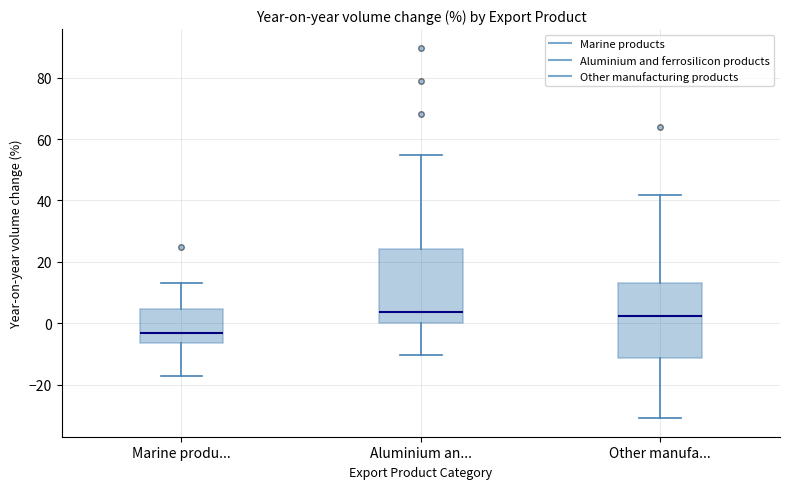

Reading left to right, read every box against the y-axis: the position of its median line, the range the box covers, and the ends of its whiskers. The values are not printed on the chart, so give them approximately, as read against the axis.

Marine produ...: median -4, box -6 to 4, whiskers -18 to 14
Aluminium an...: median 4, box 0 to 24, whiskers -10 to 54
Other manufa...: median 2, box -12 to 14, whiskers -30 to 42